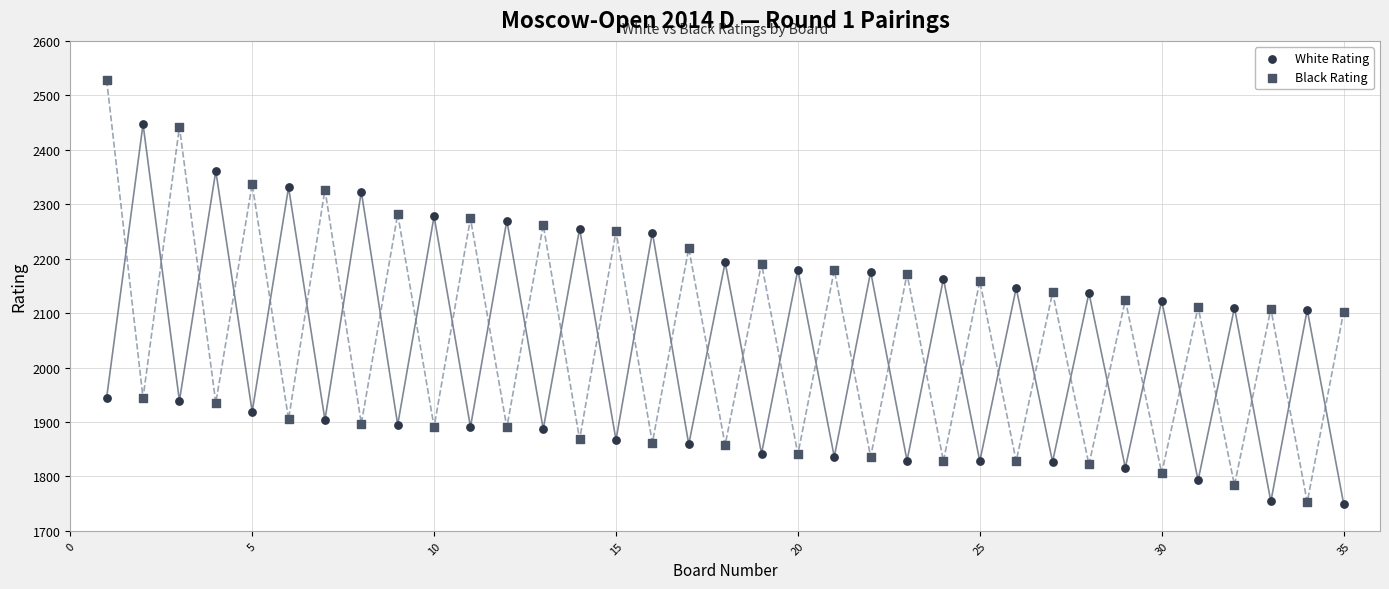

Across all data points, what is the range of X values (max minus min)?

34